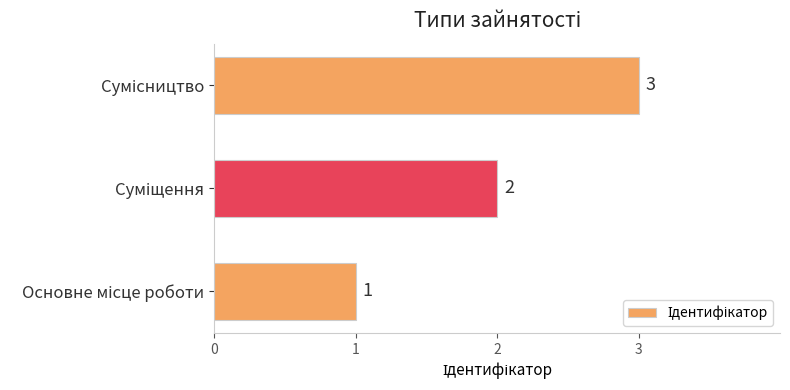

Count the values in the range 1 to 3.

3